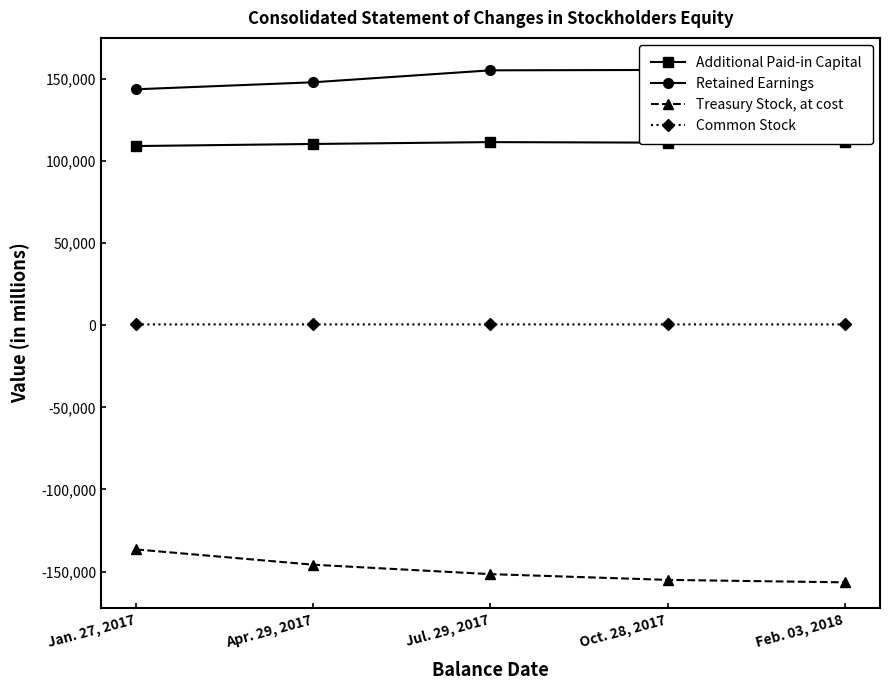

What are all the series names shown in the legend?

Additional Paid-in Capital, Retained Earnings, Treasury Stock, at cost, Common Stock